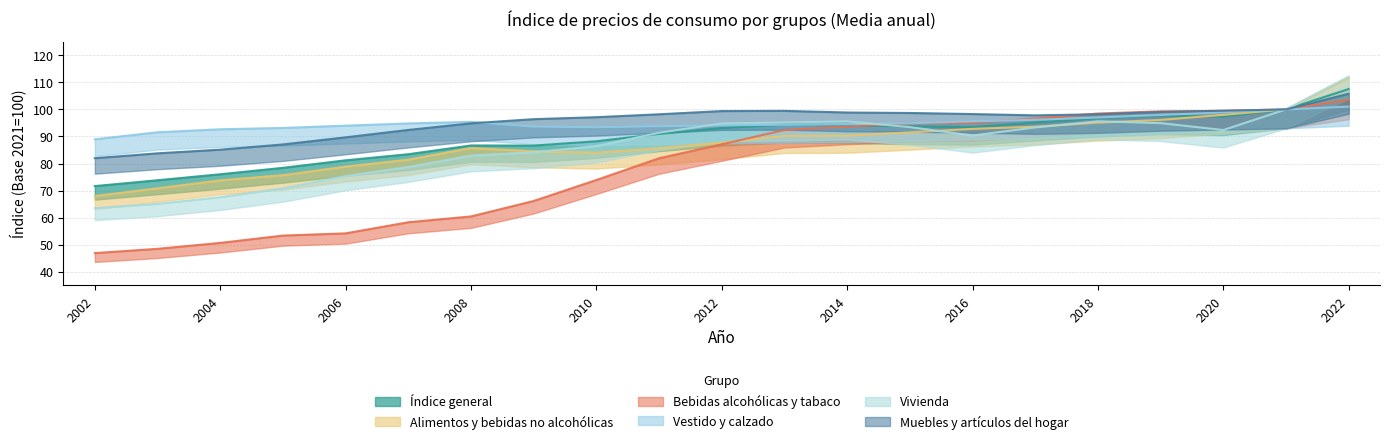

What is the sum of all Alimentos y bebidas no alcohólicas values?

1835.6